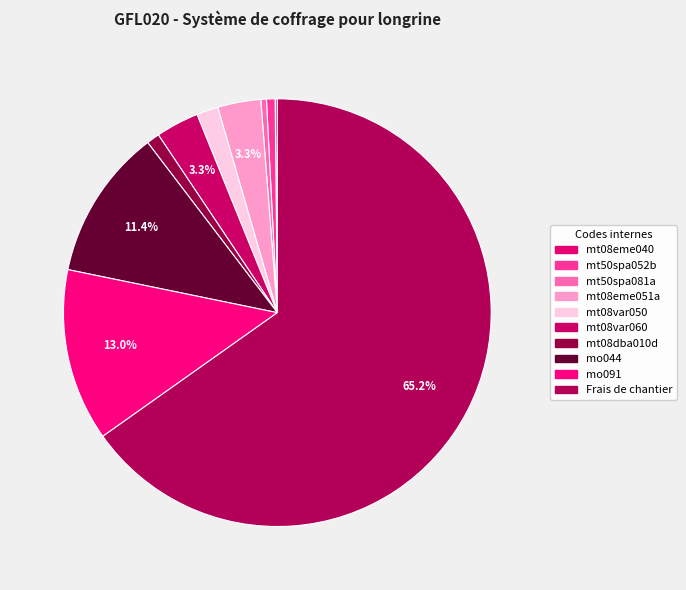

The mt08var060 slice represents 12% of the pie. True or false?

False